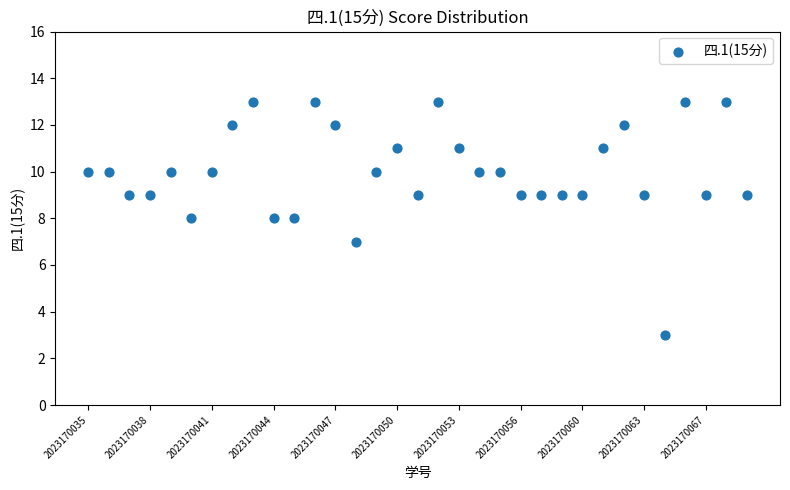

What is the range of Y values (max minus min)?

10